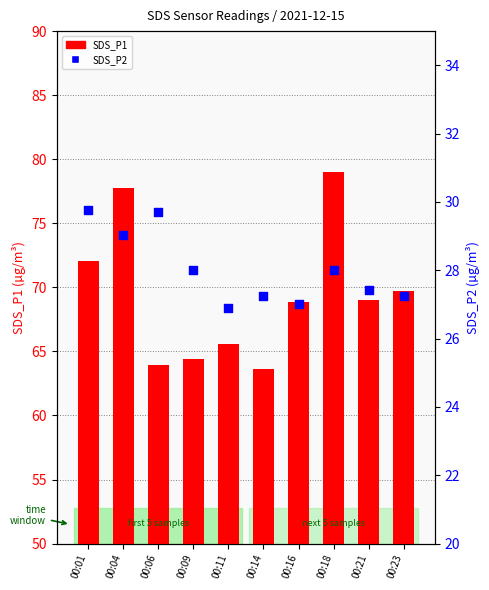

Which series reaches the maximum Y coordinate?

SDS_P1